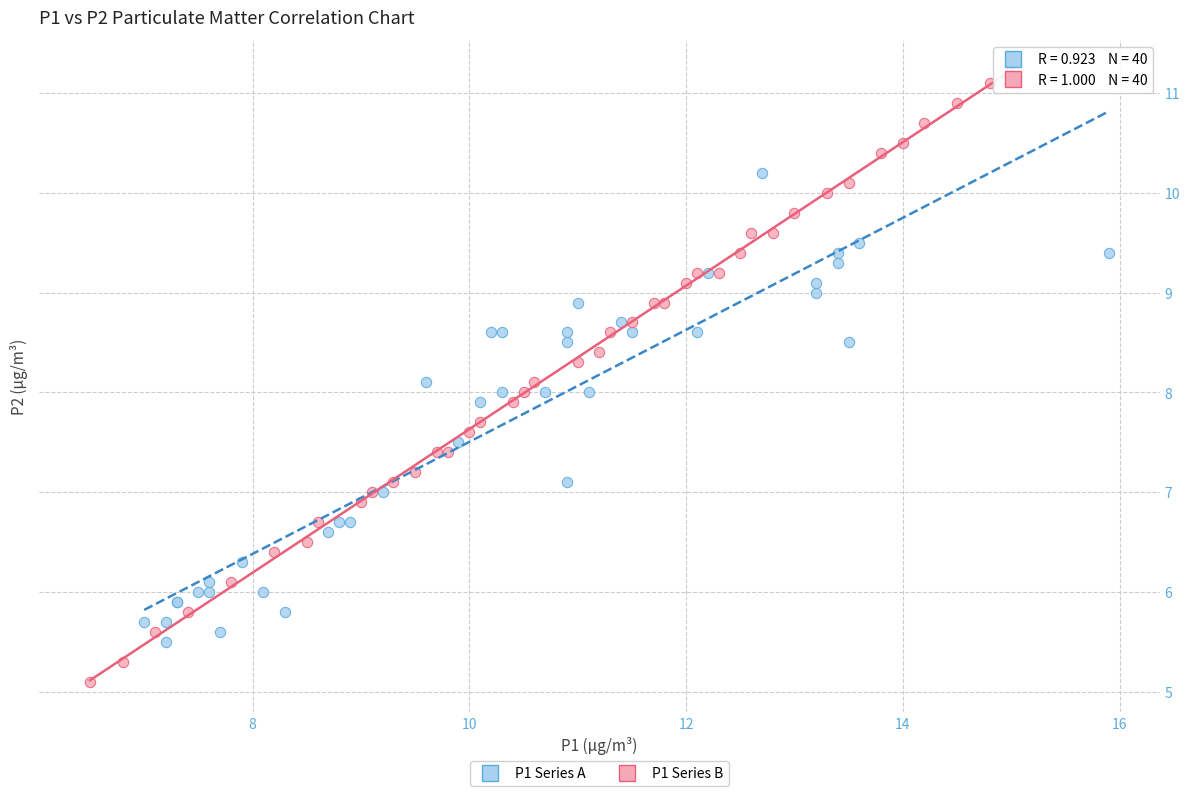

What are all the series names shown in the legend?

P1 Series A, P1 Series B